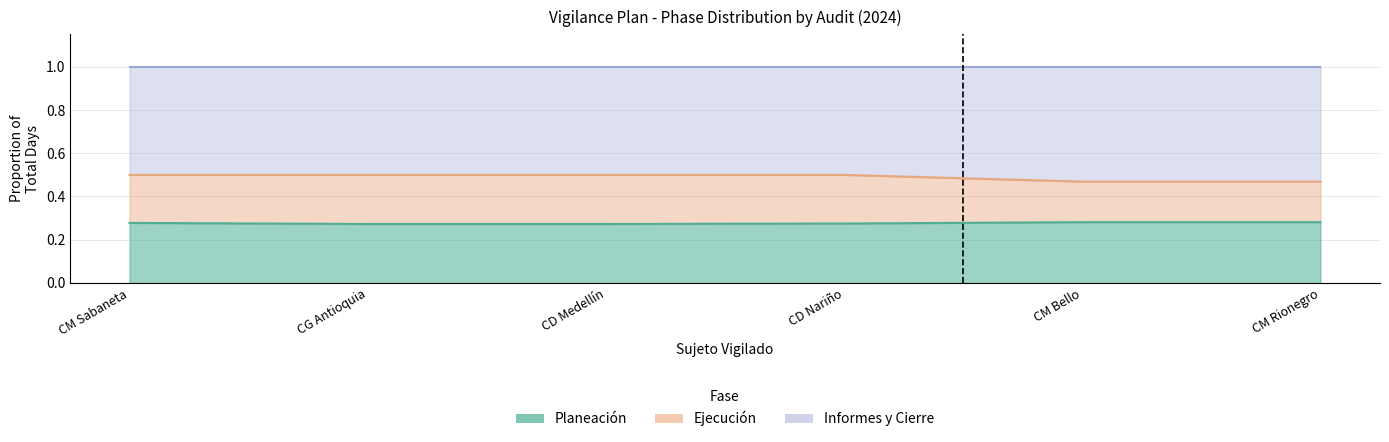

What is the total value across all series at CD Nariño?

0.8